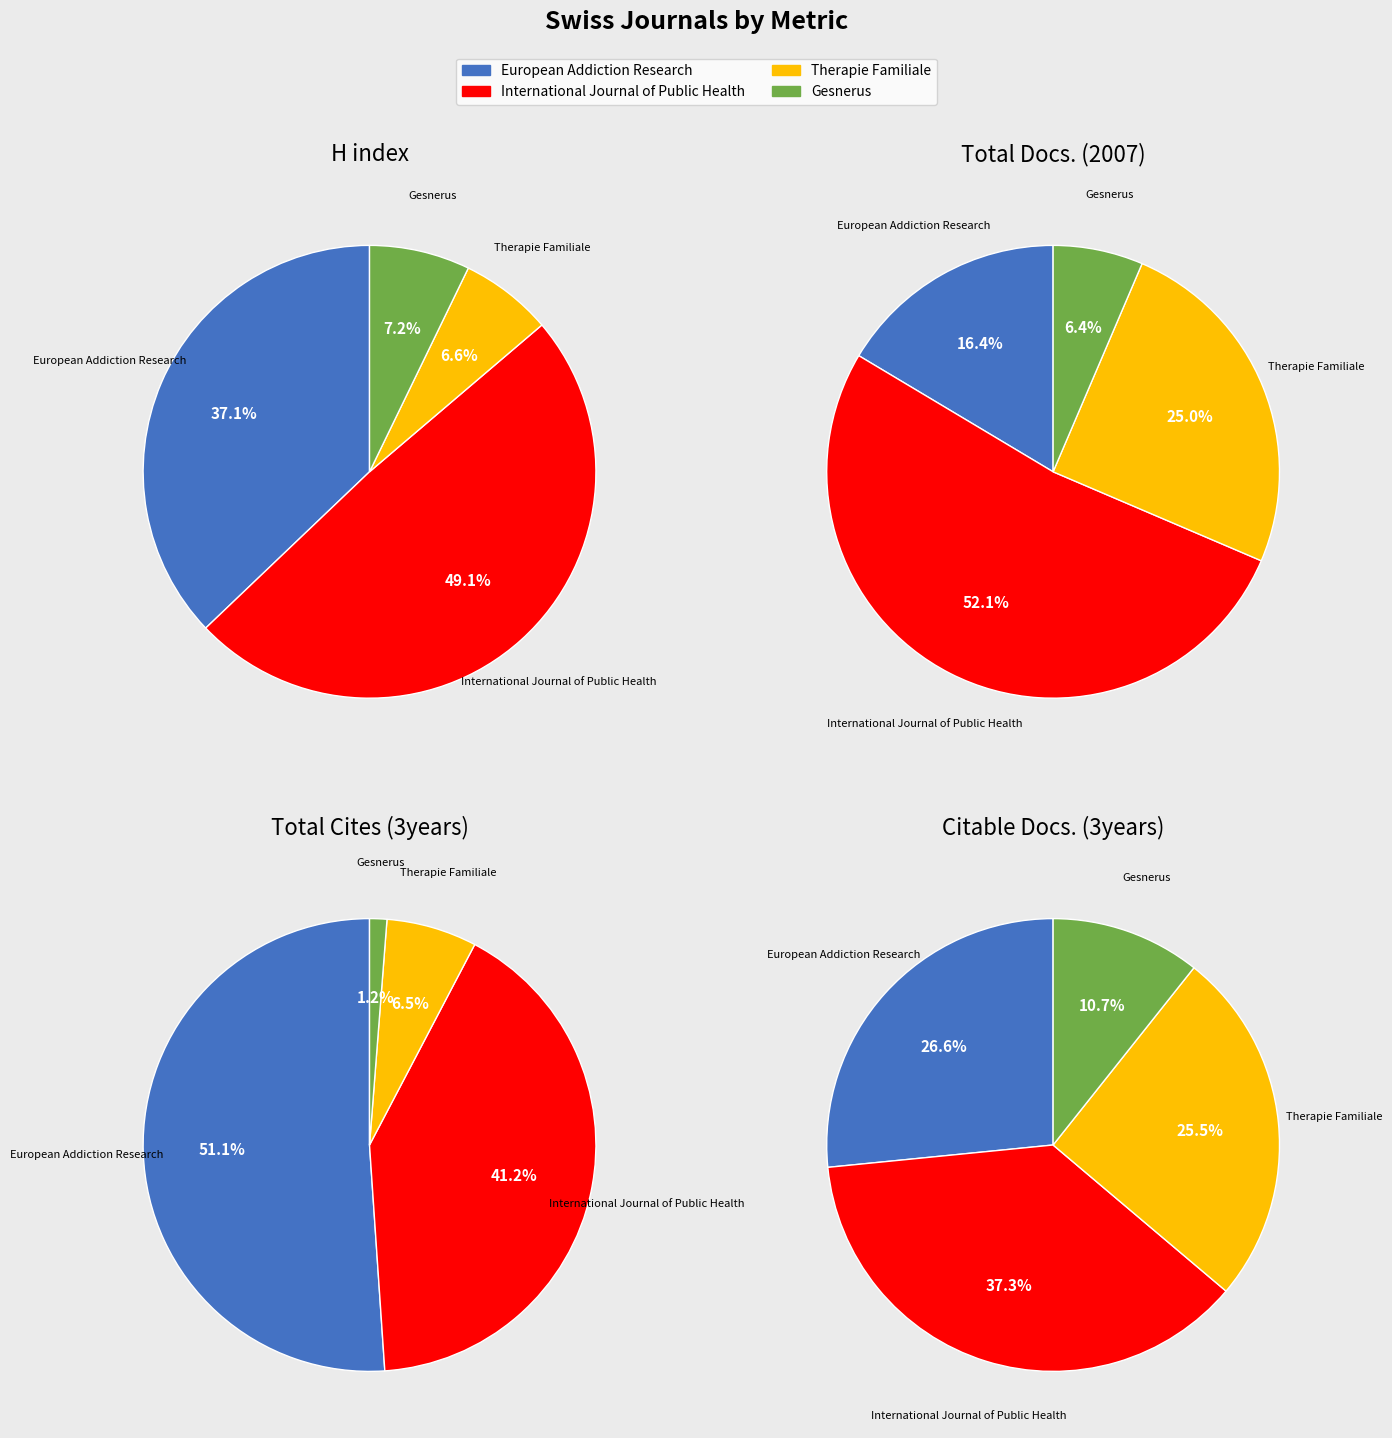

Is Therapie Familiale the majority of the pie?

No